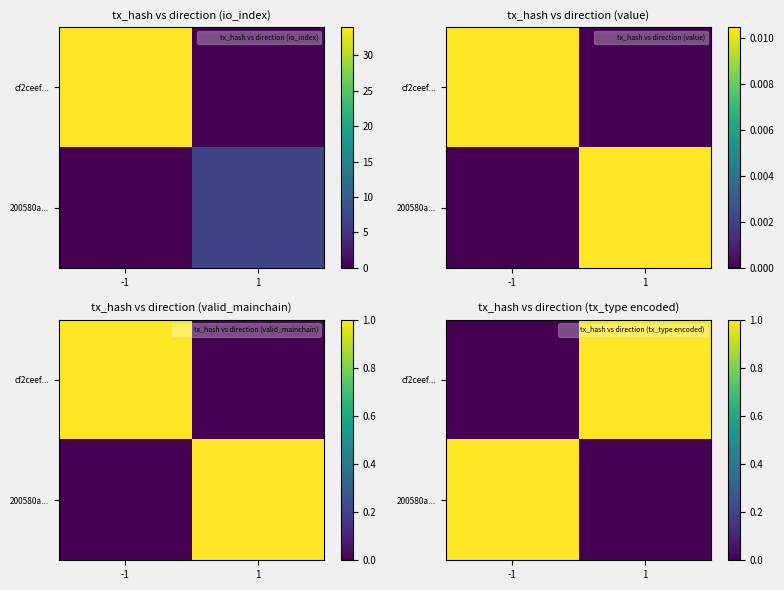

True or false: cf2ceef... has a value of 1 at 1.

True